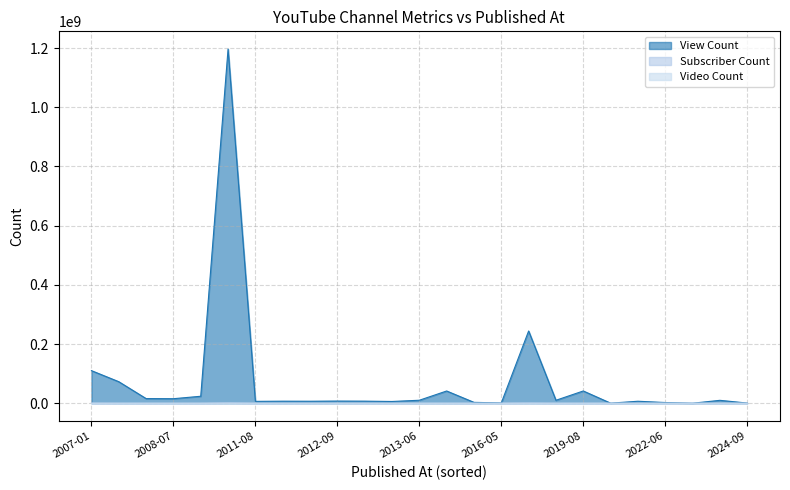

Does the chart display data point markers on the line(s)?

No